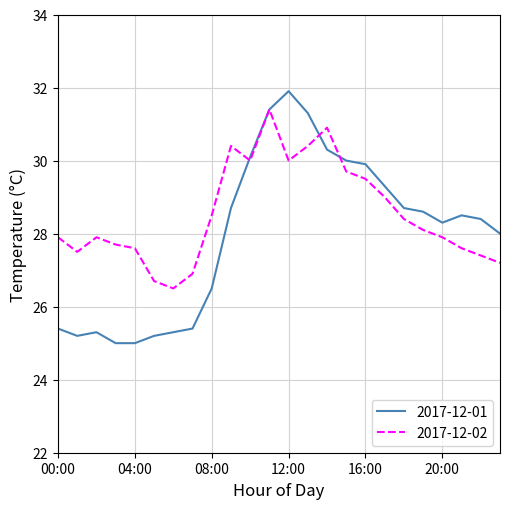

List the series in order of their peak value, highest first.

2017-12-01, 2017-12-02